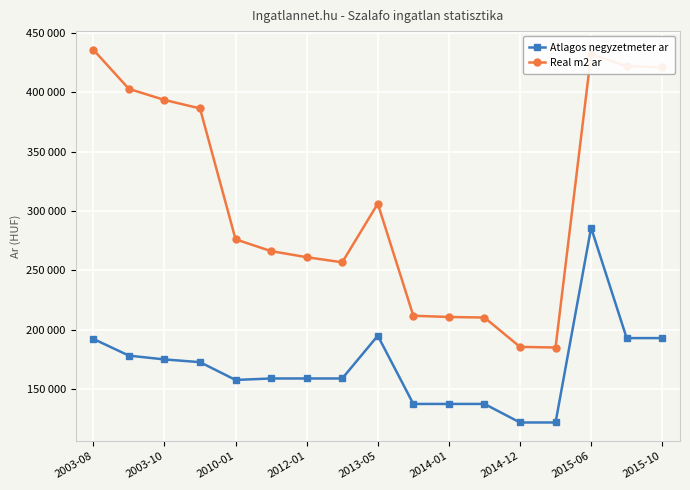

At which label does Real m2 ar first exceed 276230?

2003-08